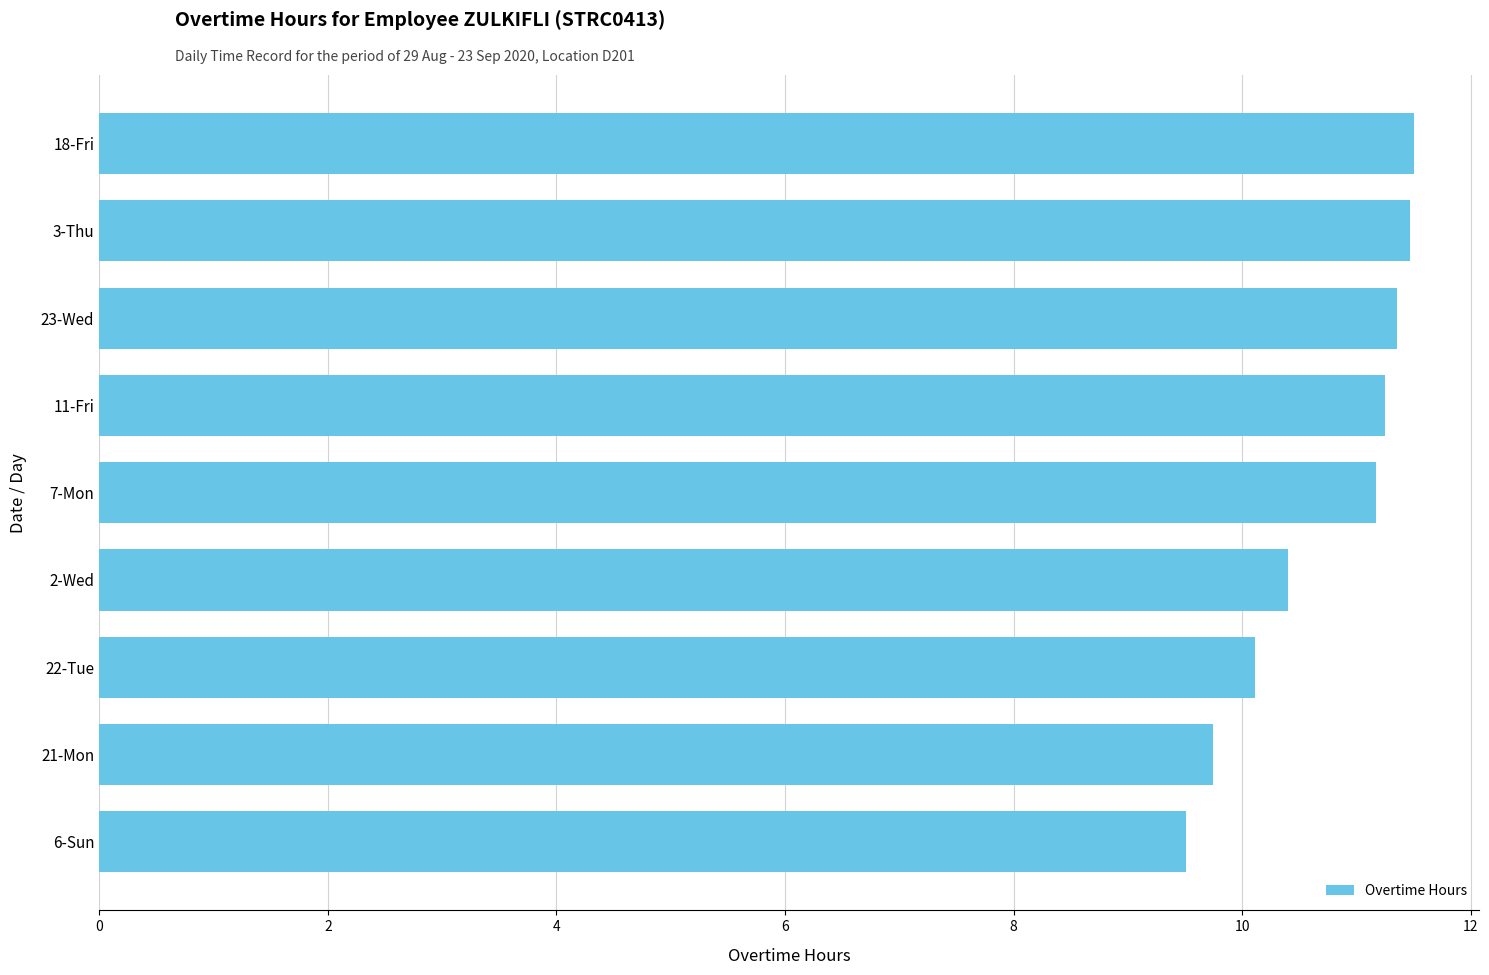

What is the sum of all values?

96.5